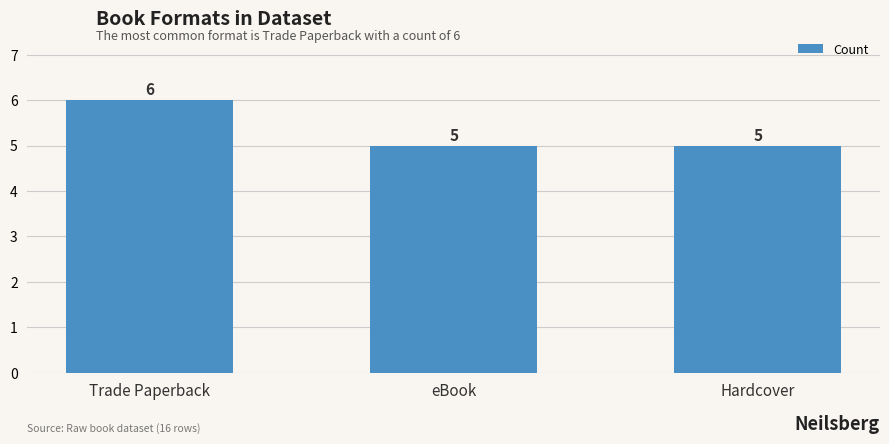

Reading right to left, list all the values displayed in this chart.

5	5	6